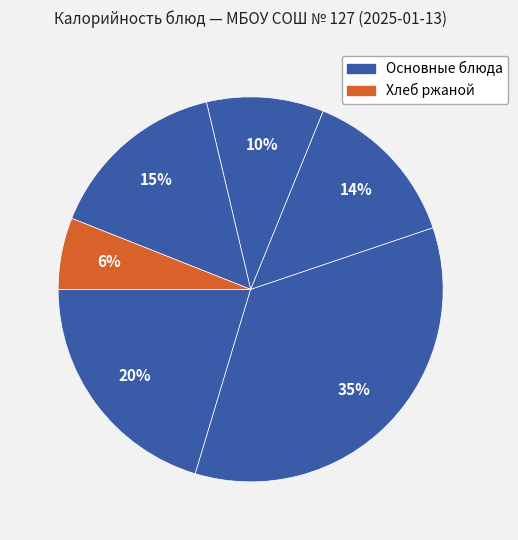

Count the number of slices in the pie.

6